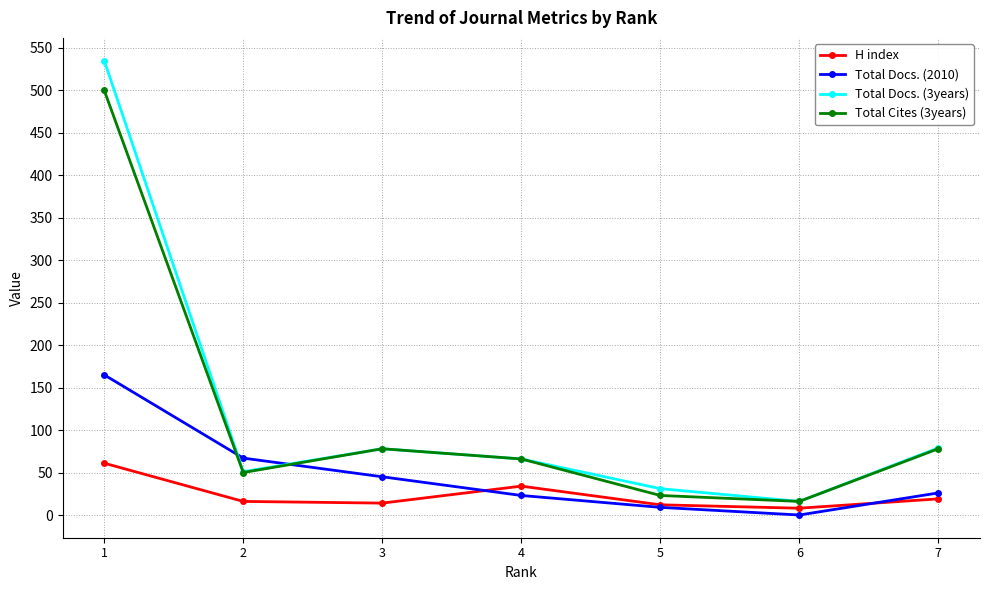

Does the chart have visible grid lines?

Yes